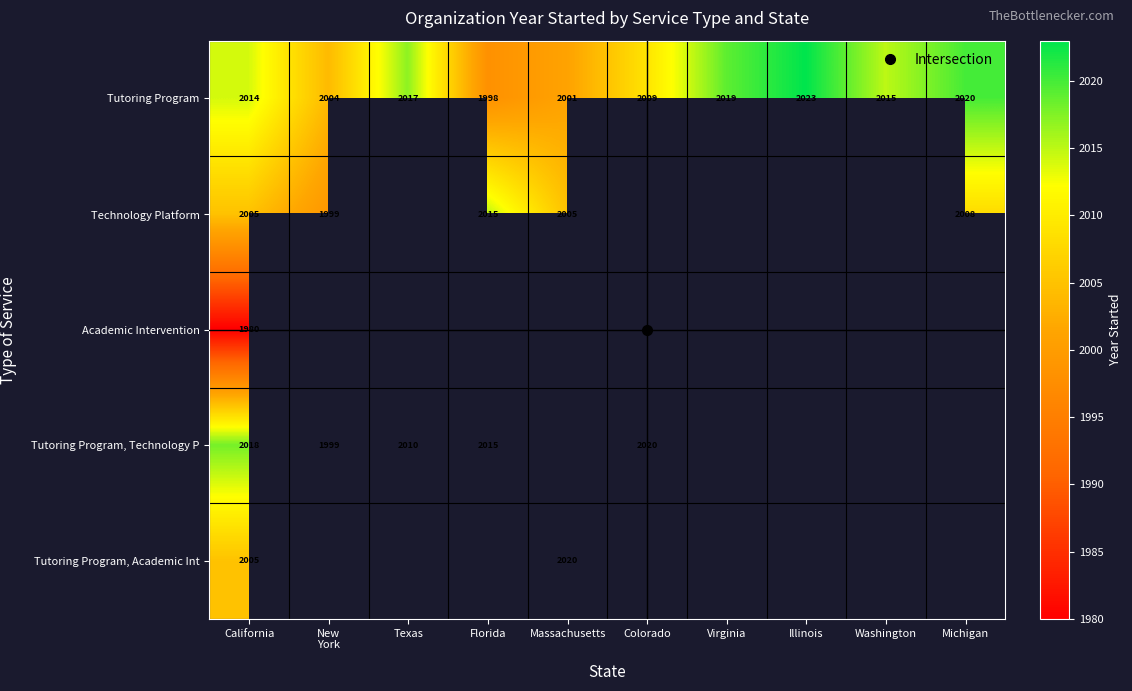

At how many categories does at least one series exceed 1983?

10